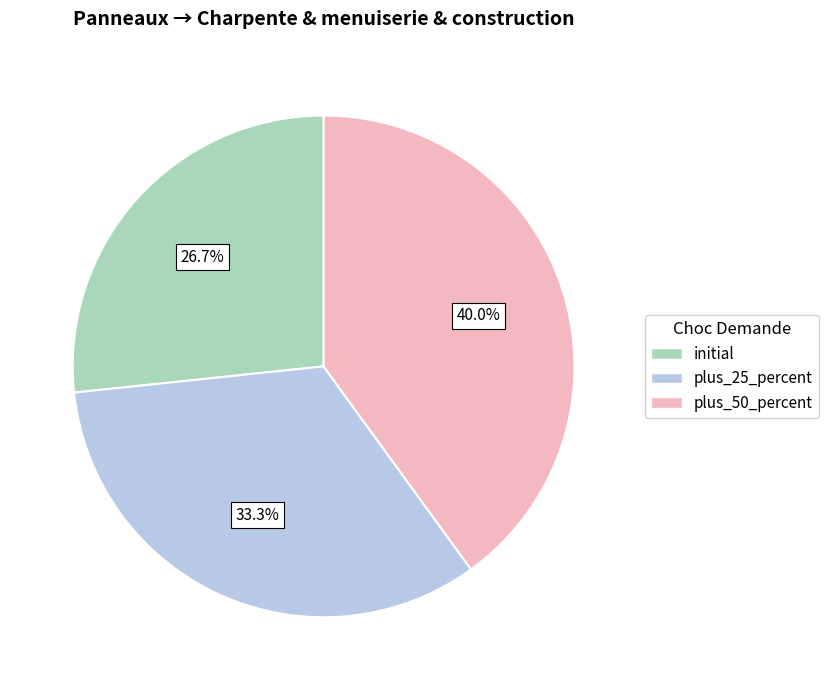

Which slice is the largest?

plus_50_percent